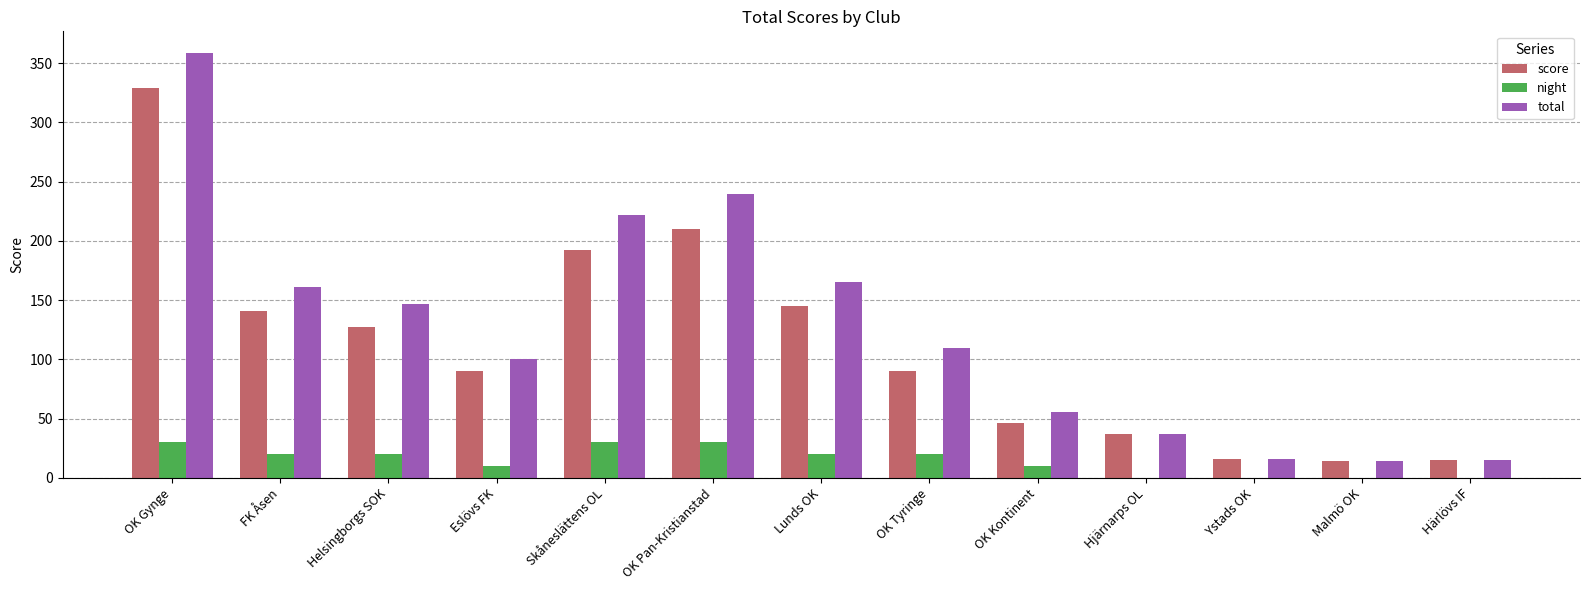

What is the sum of the night values at OK Tyringe and FK Åsen?

40